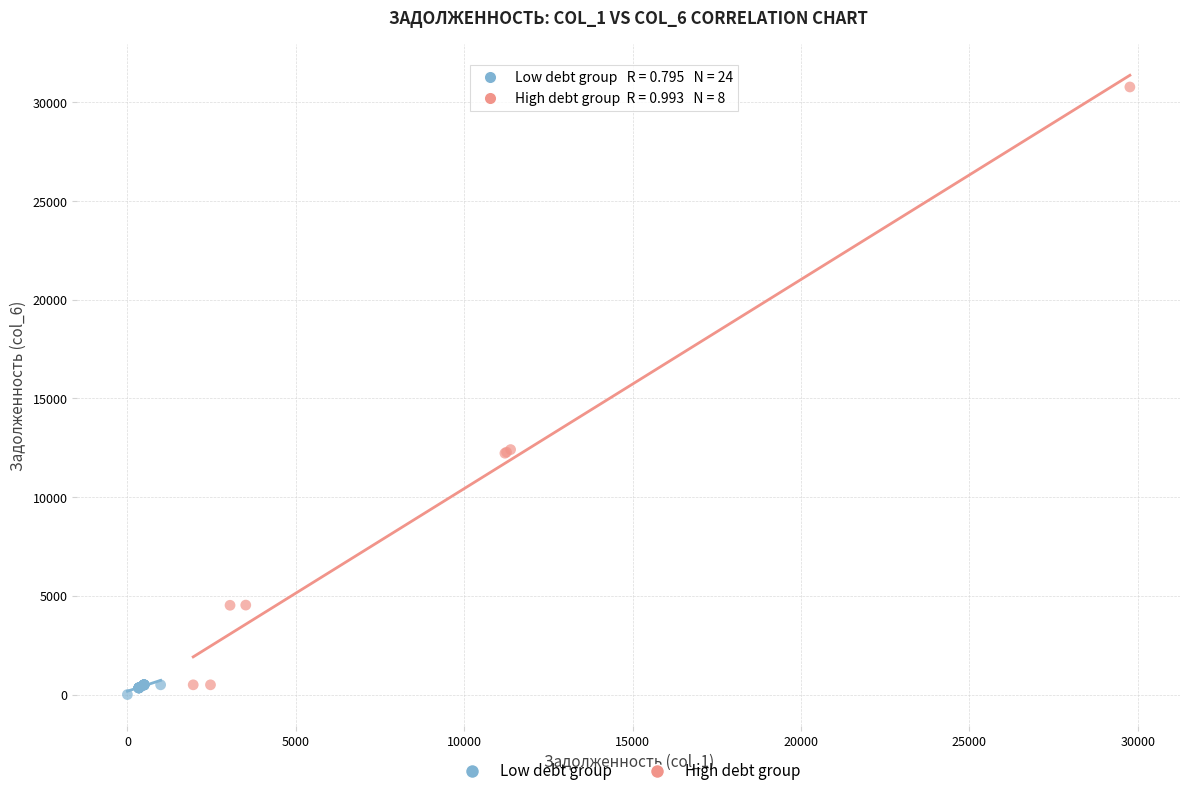

Which series contains the highest Y value?

High debt group